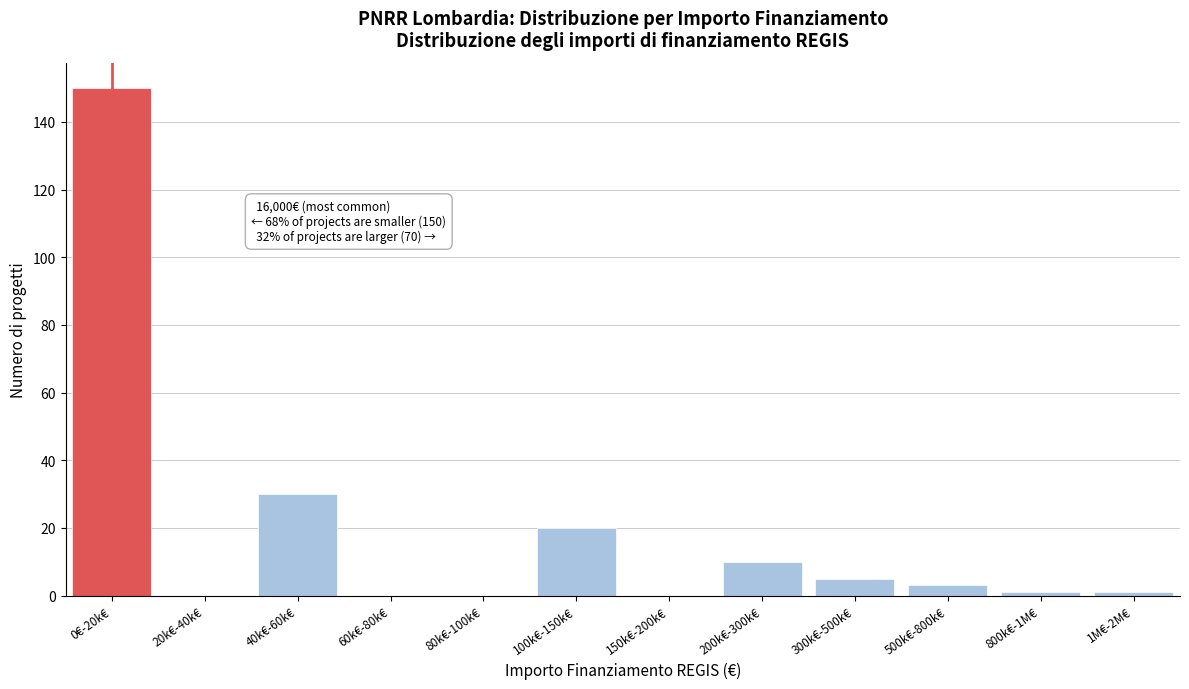

Reading left to right, list all the values displayed in this chart.

0€-20k€=150	20k€-40k€=0	40k€-60k€=30	60k€-80k€=0	80k€-100k€=0	100k€-150k€=20	150k€-200k€=0	200k€-300k€=10	300k€-500k€=5	500k€-800k€=3	800k€-1M€=1	1M€-2M€=1